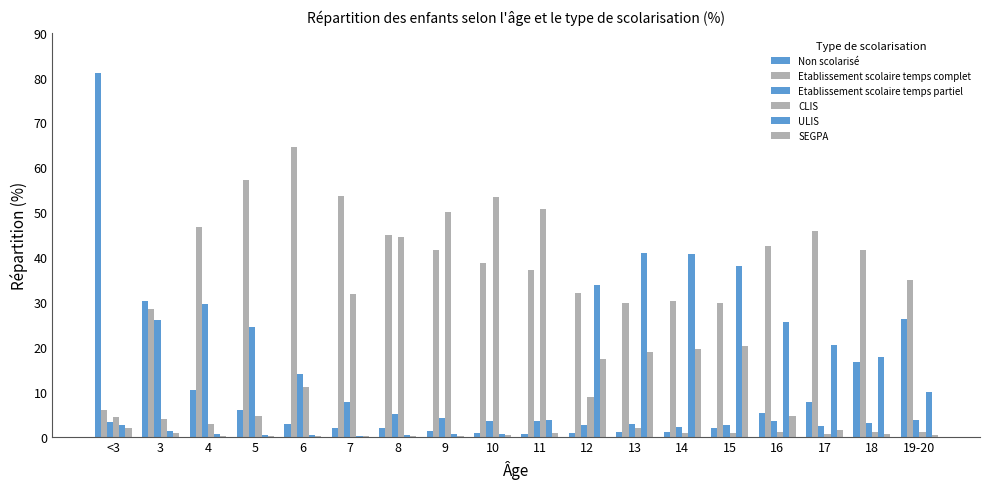

Are the bars horizontal?

No